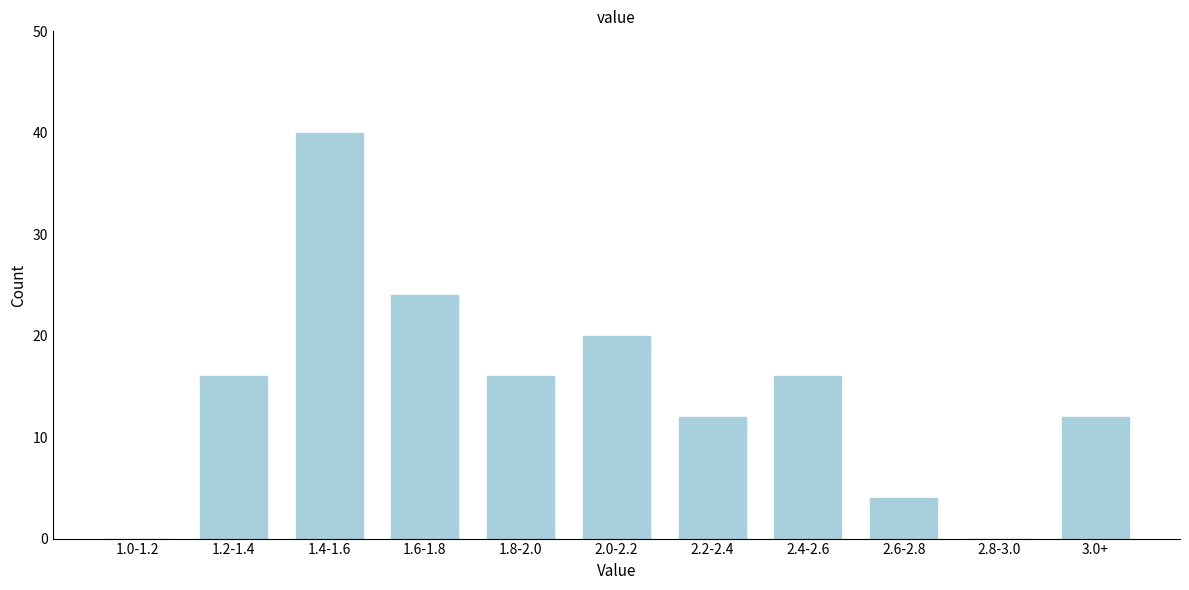

Reading right to left, extract all data points from this chart.

3.0+=12	2.8-3.0=0	2.6-2.8=4	2.4-2.6=16	2.2-2.4=12	2.0-2.2=20	1.8-2.0=16	1.6-1.8=24	1.4-1.6=40	1.2-1.4=16	1.0-1.2=0